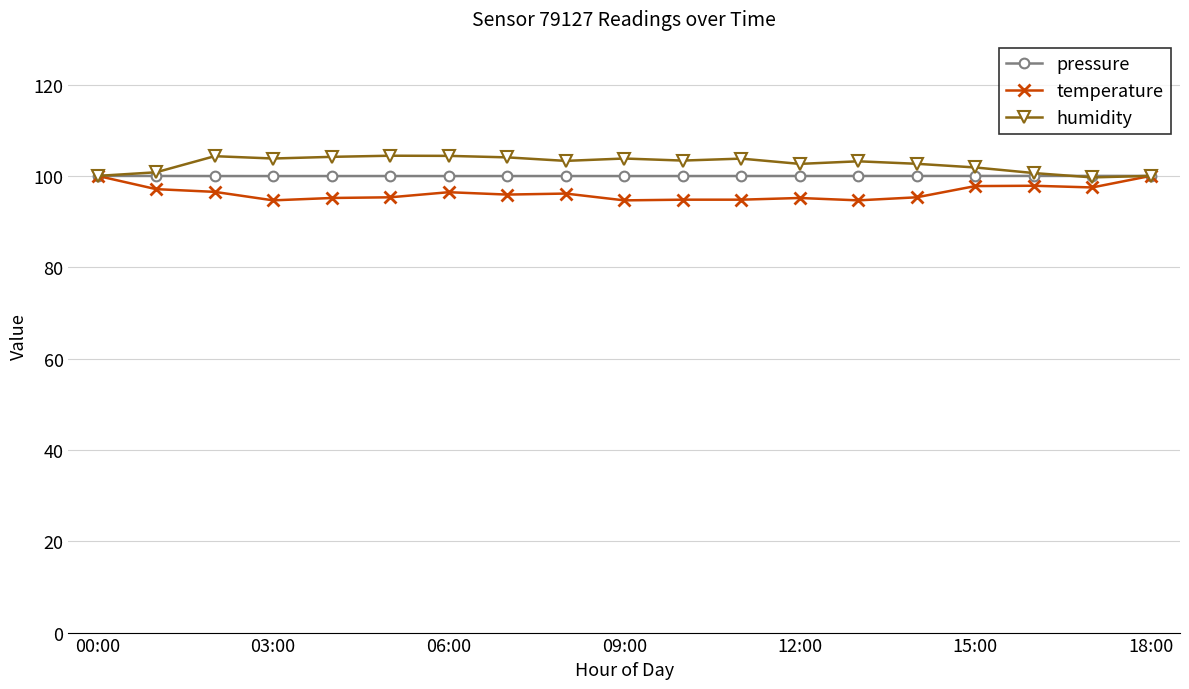

True or false: temperature has more than 1 interior local peaks.

True